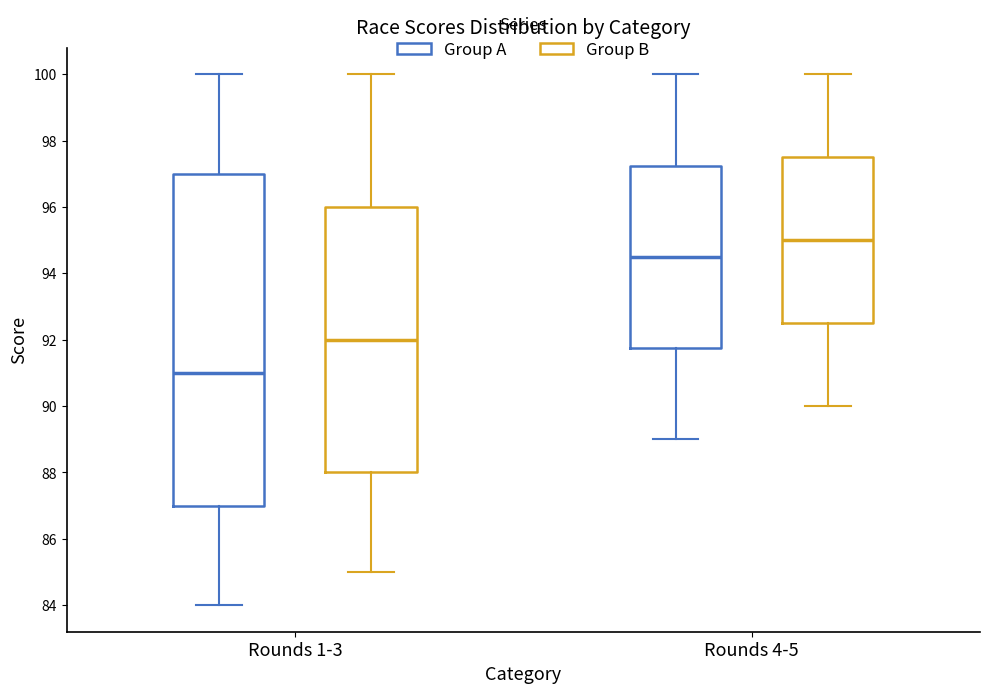

Reading left to right, transcribe this box plot: for each box, give where its median line is, the range the box spans, and where its two whiskers end, as read against the y-axis. The values are not printed on the chart, so give them approximately, as read against the axis.

Rounds 1-3 (Group A): median 91.0, box 87.0 to 97.0, whiskers 84.0 to 100.0
Rounds 1-3 (Group B): median 92.0, box 88.0 to 96.0, whiskers 85.0 to 100.0
Rounds 4-5 (Group A): median 94.6, box 91.8 to 97.2, whiskers 89.0 to 100.0
Rounds 4-5 (Group B): median 95.0, box 92.6 to 97.6, whiskers 90.0 to 100.0